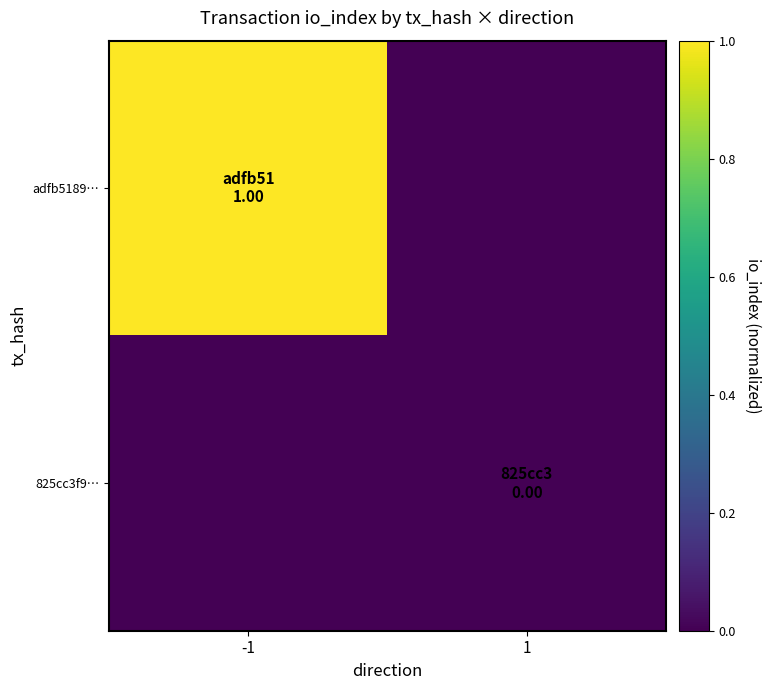

Rank the categories by adfb5189… value from highest to lowest.

-1, 1